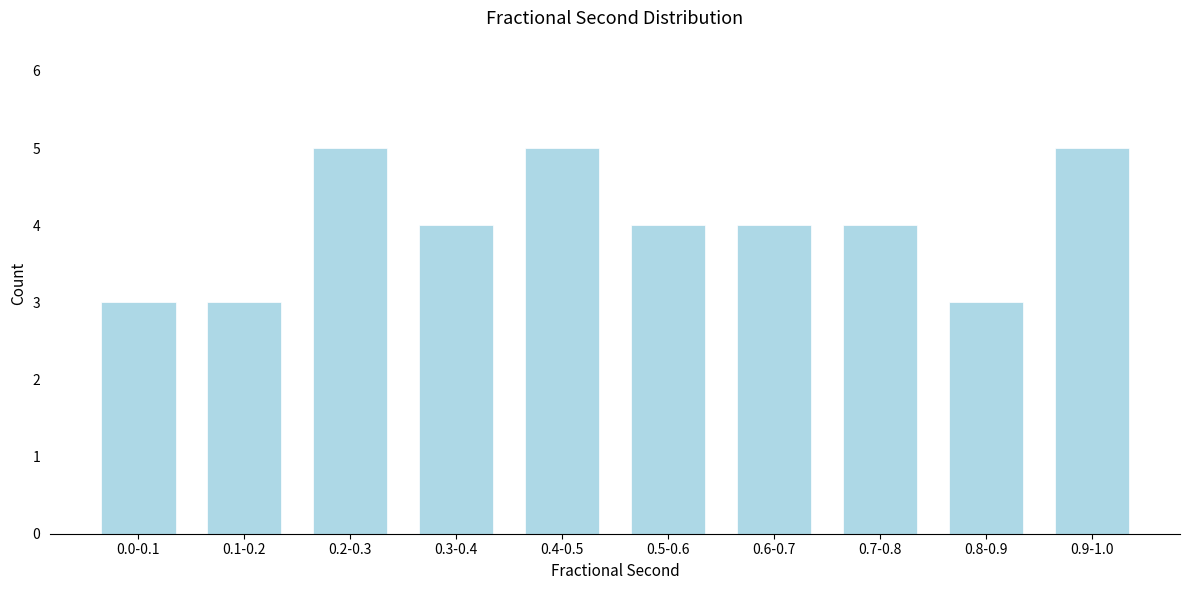

Reading right to left, what are all the values shown in this chart?

5	3	4	4	4	5	4	5	3	3